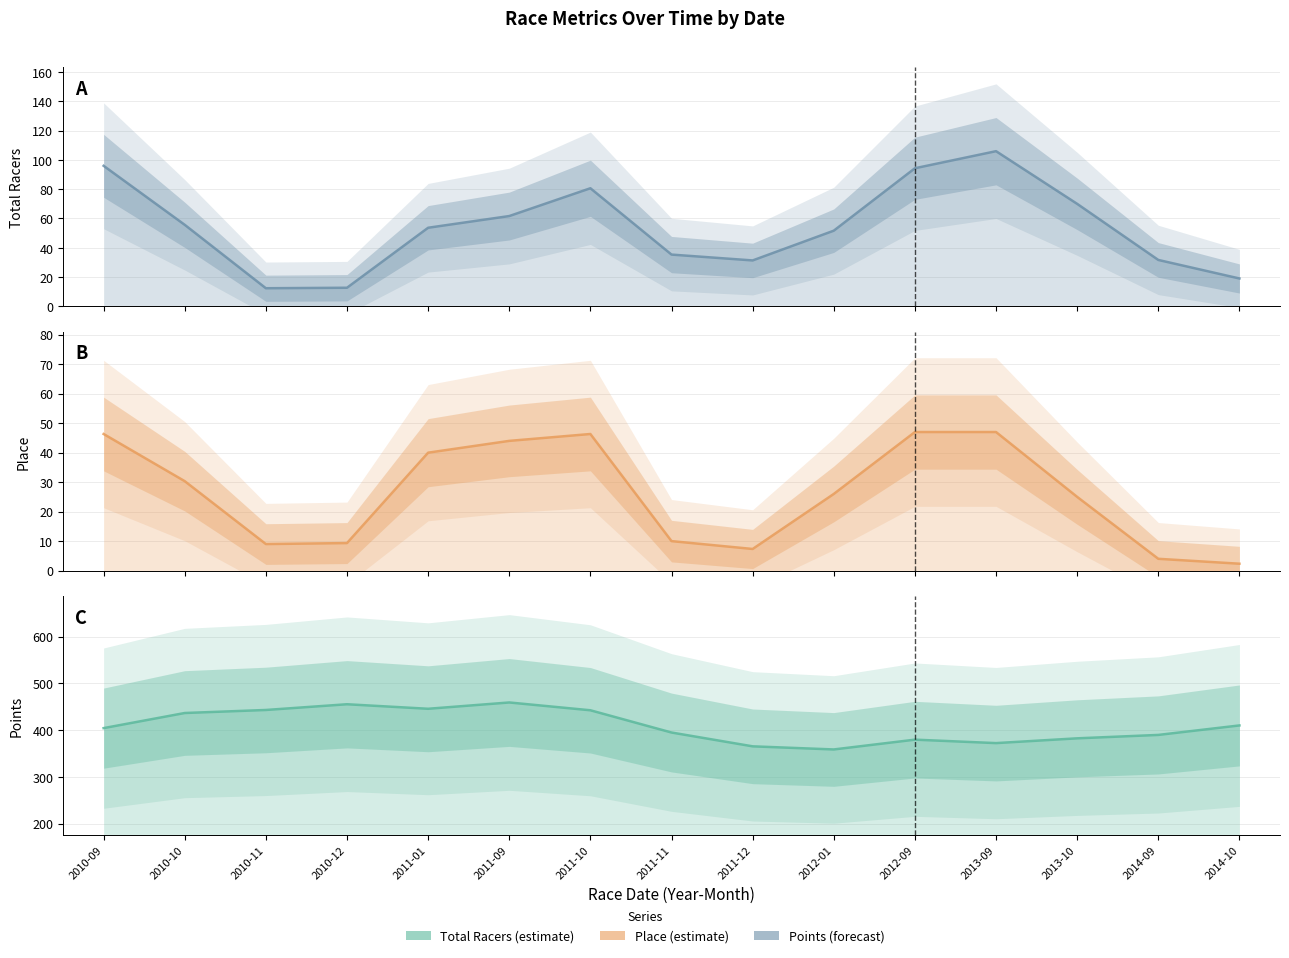

What is the minimum value shown in the chart?

2.0